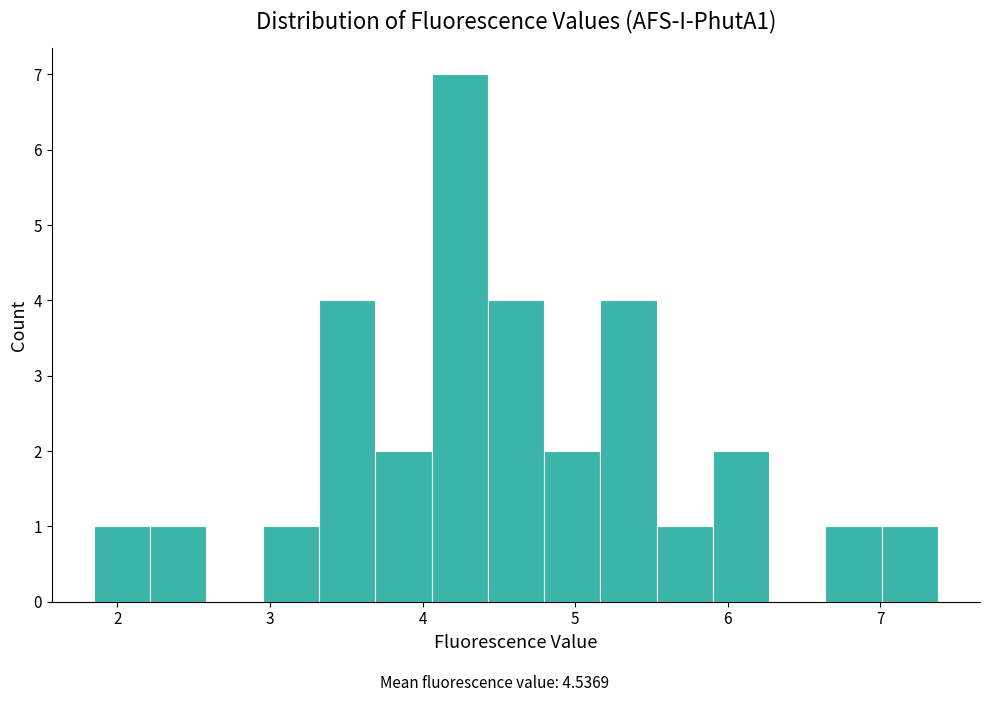

Around what value on the x-axis is the tallest bar? Give the approximate position of its centre, as read against the axis.

4.2